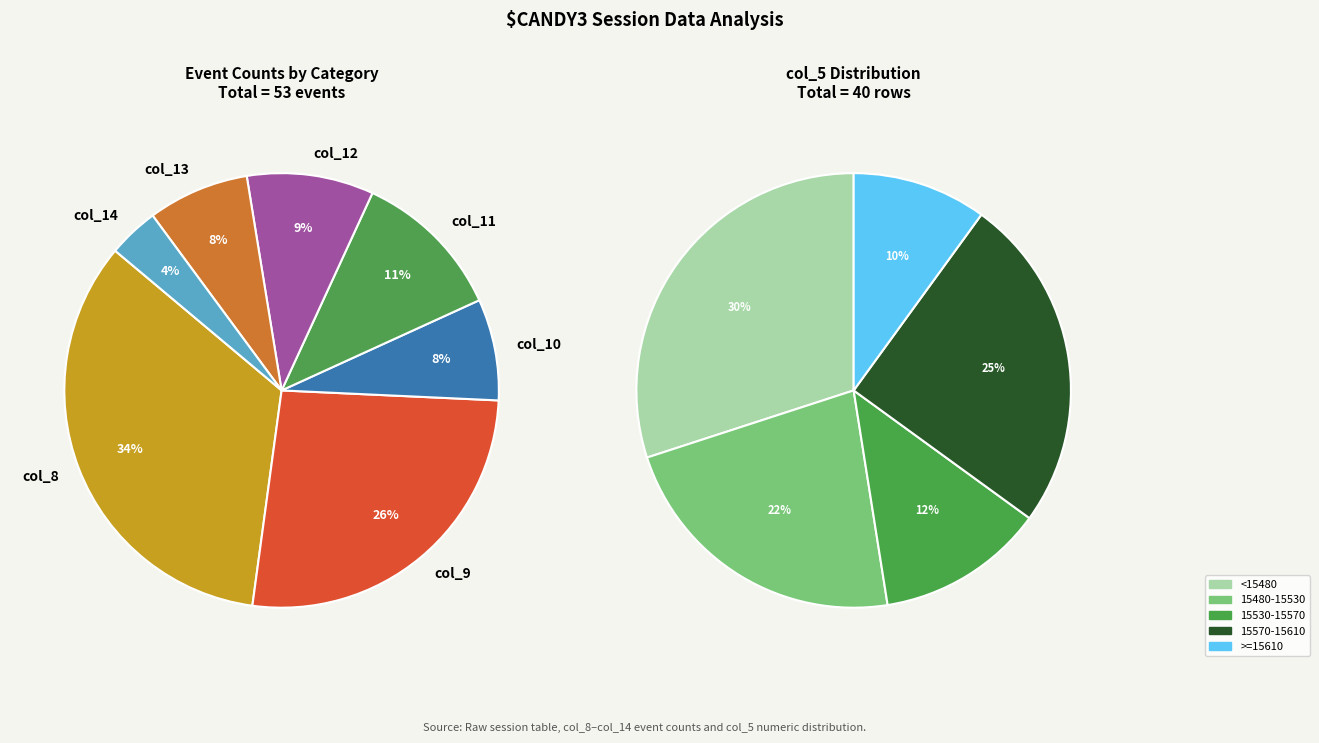

Combined, do col_12_sum and 23 account for over 50%?

No